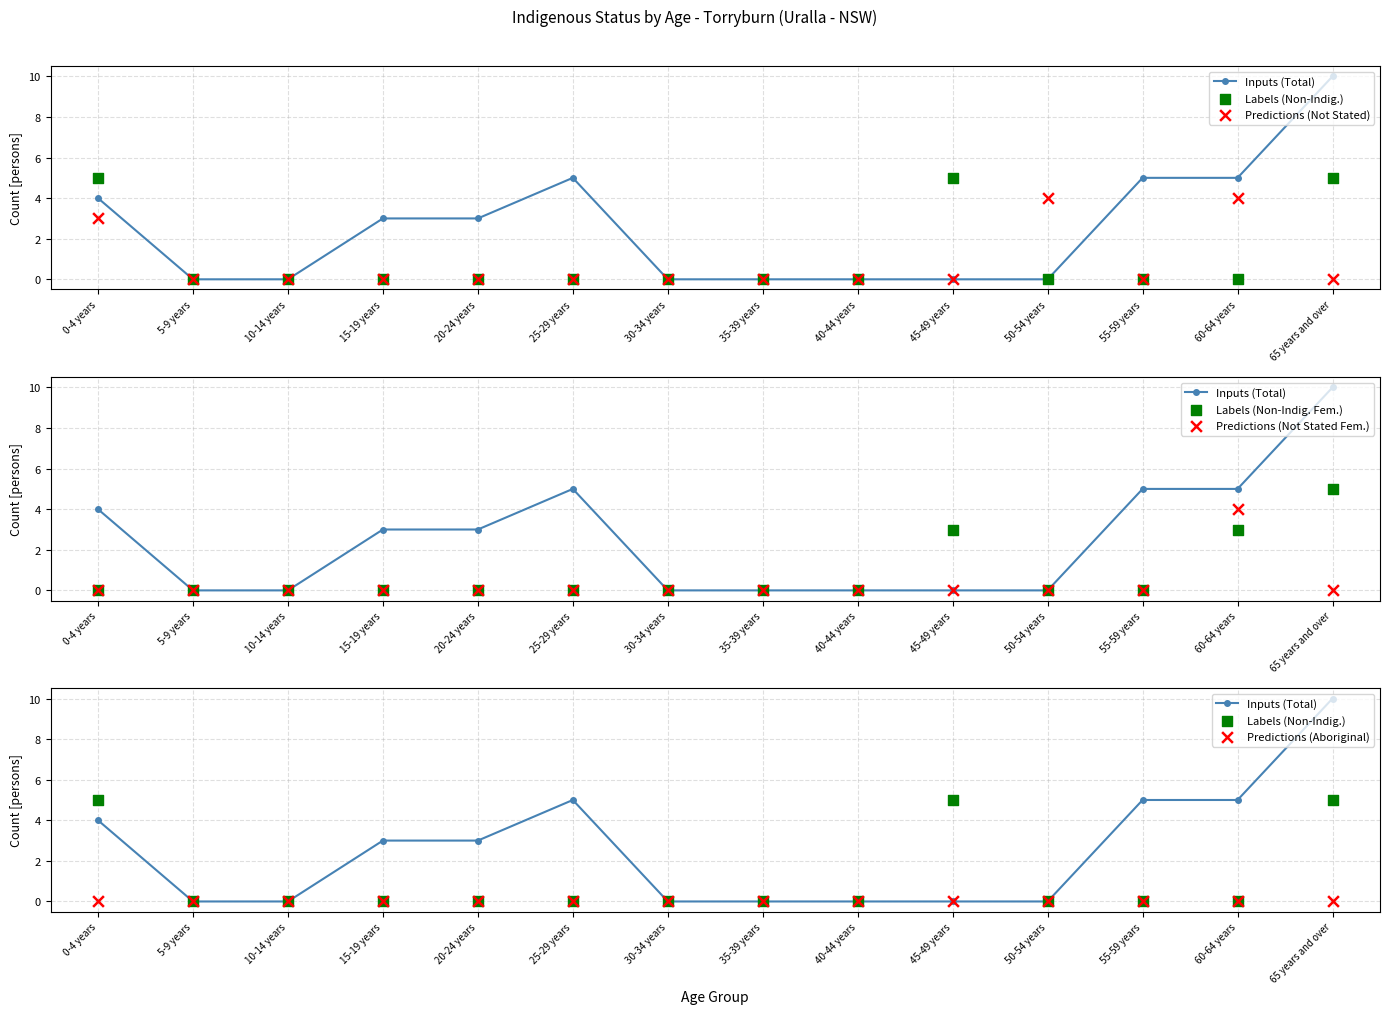

Which series contains the highest Y value?

Inputs (Total)